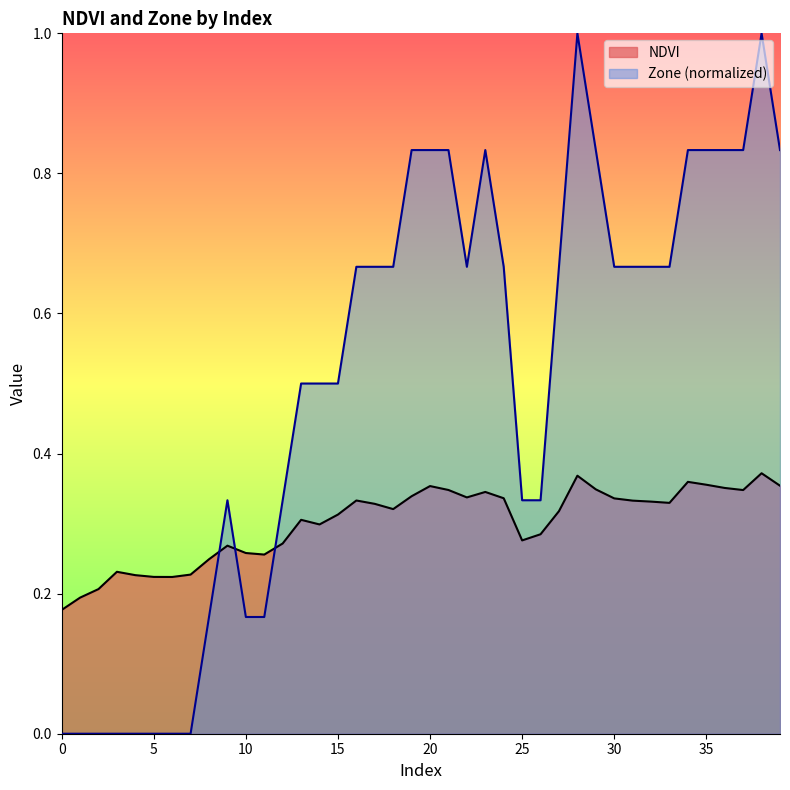

List the labels in order of Zone value, largest first.

28, 38, 19, 20, 21, 23, 29, 34, 35, 36, 37, 39, 16, 17, 18, 22, 24, 27, 30, 31, 32, 33, 13, 14, 15, 9, 12, 25, 26, 8, 10, 11, 0, 1, 2, 3, 4, 5, 6, 7